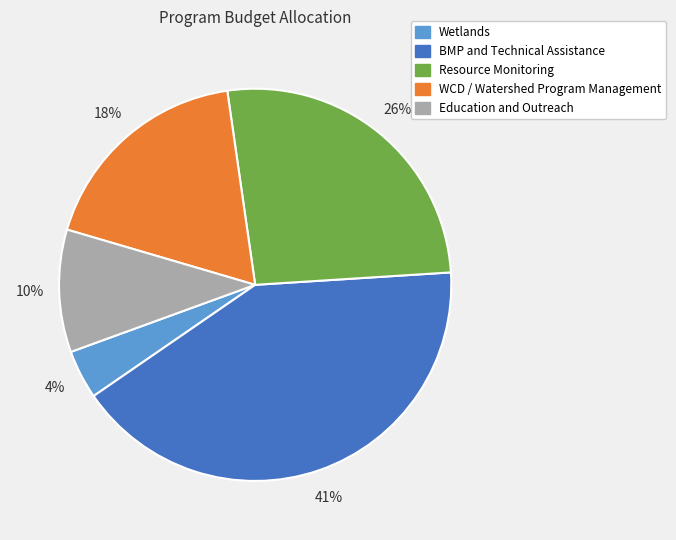

Rank the categories by value from highest to lowest.

BMP and Technical Assistance, Resource Monitoring, WCD / Watershed Program Management, Education and Outreach, Wetlands